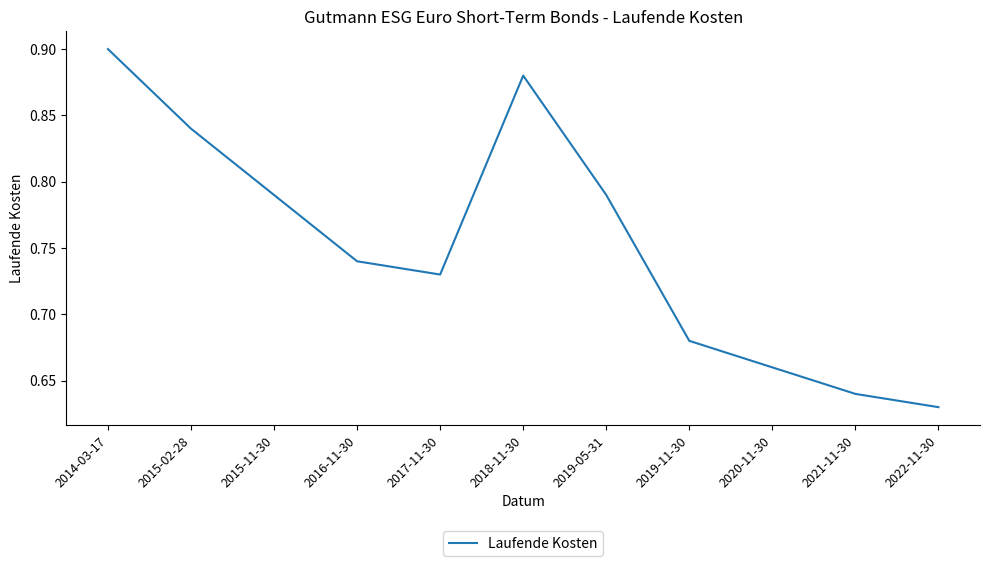

What is the sum of all values?

8.3